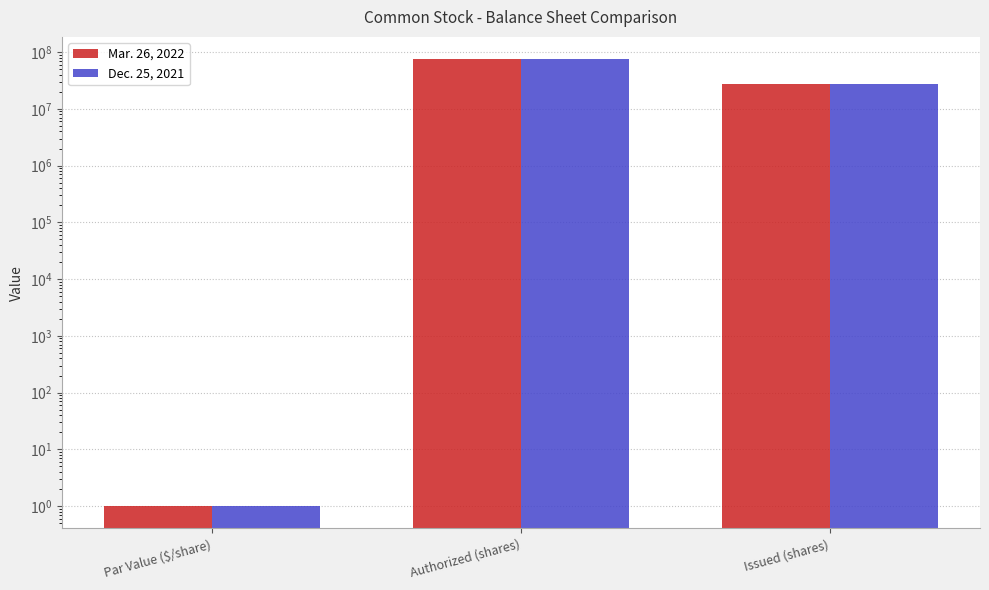

What are all the series names shown in the legend?

Mar. 26, 2022, Dec. 25, 2021